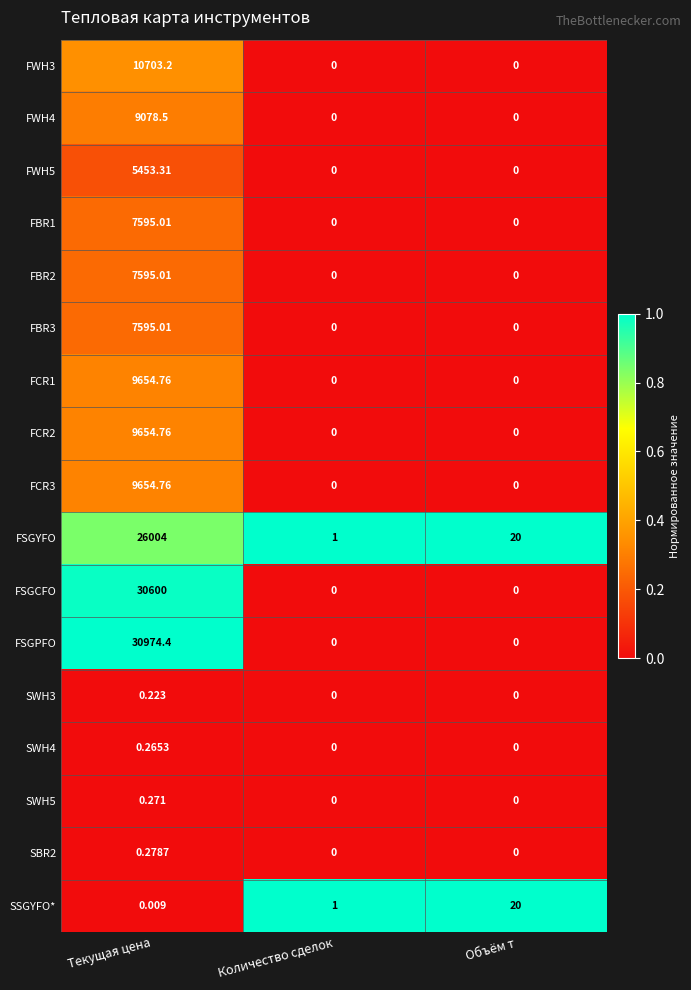

Which series has the largest total across all categories?

FSGPFO